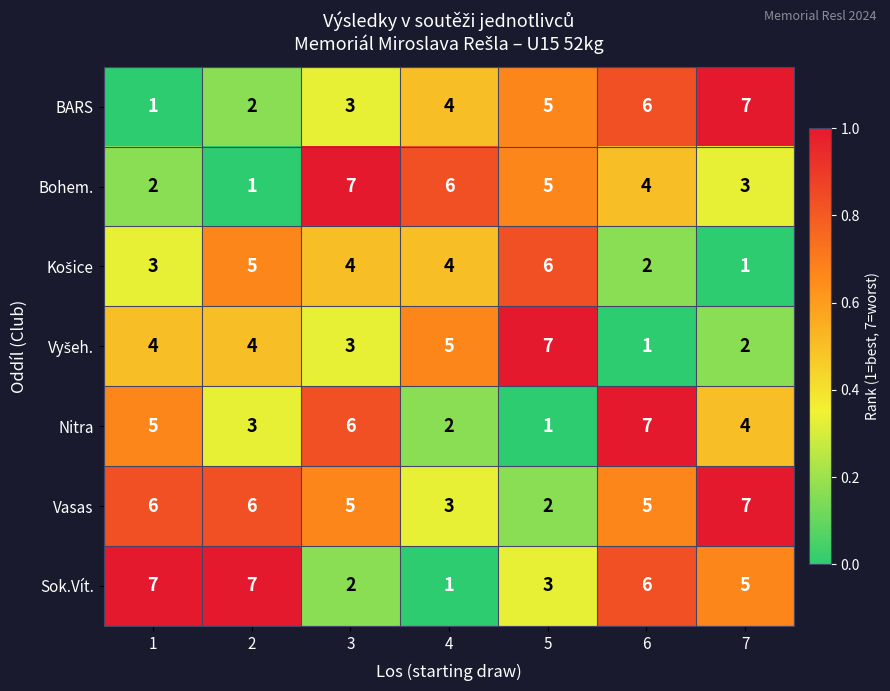

What is the maximum value for Sok.Vít.?

7